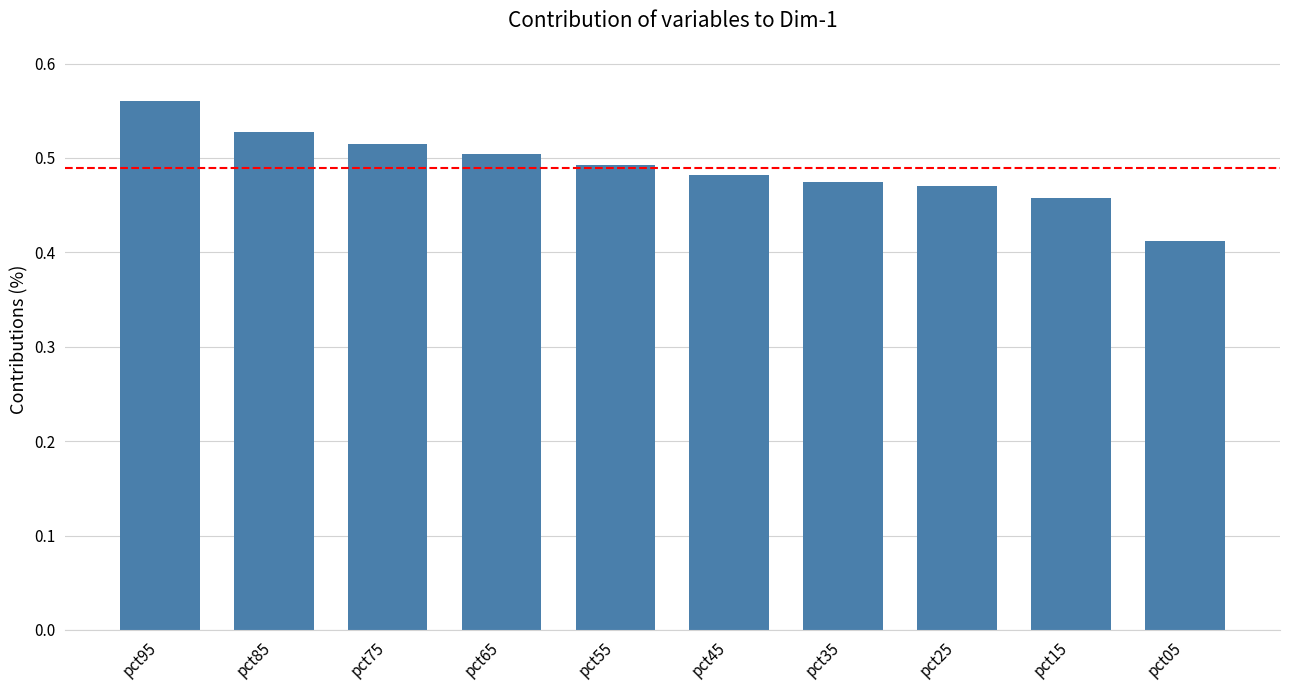

How many values are between 0 and 1?

10